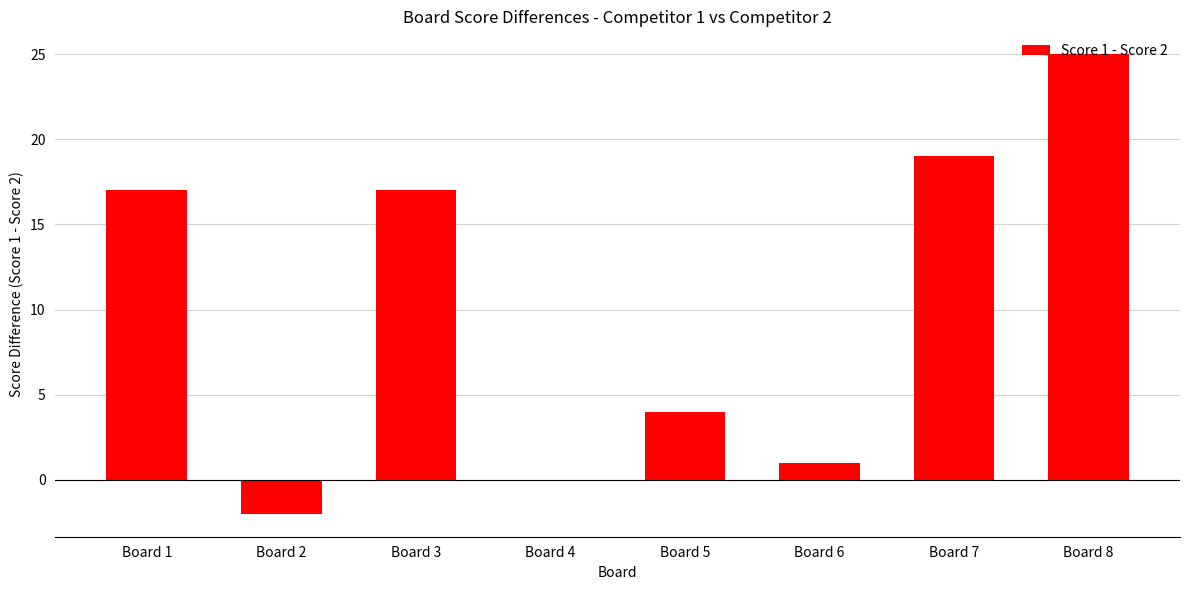

How many data points does each series have?

8